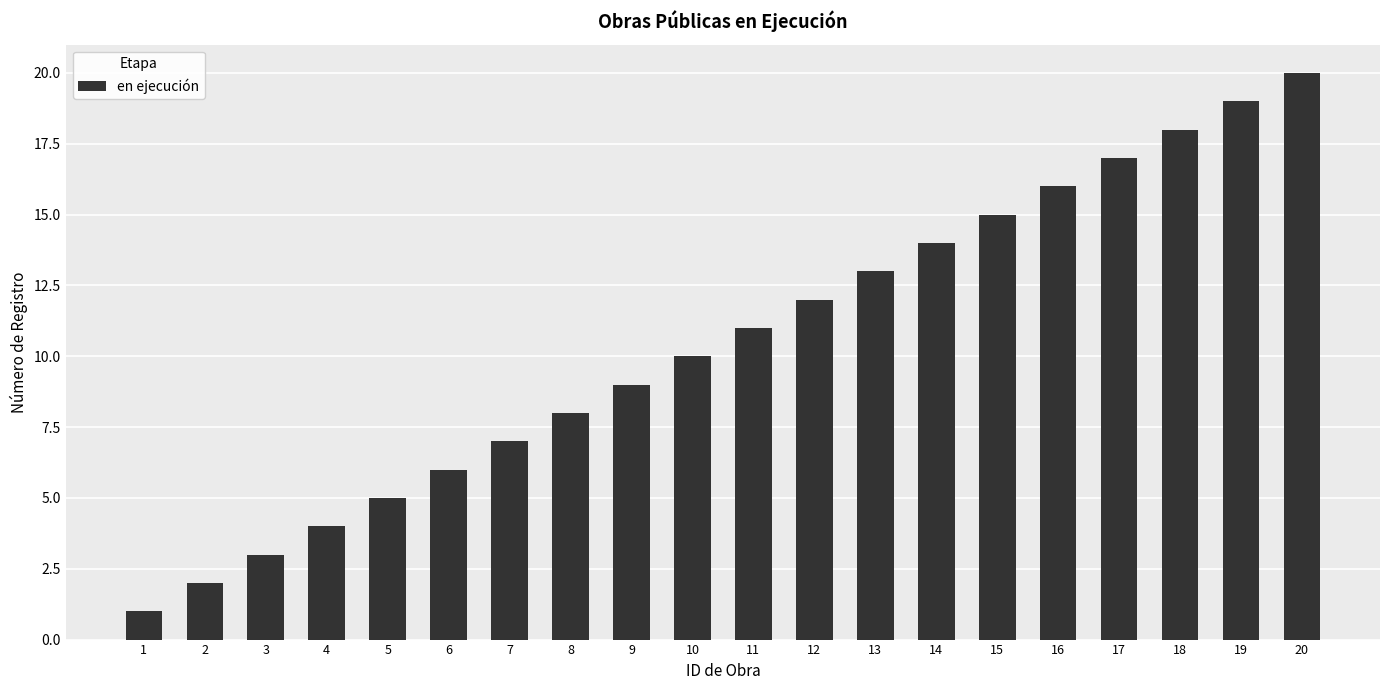

How many bars are there in total?

20